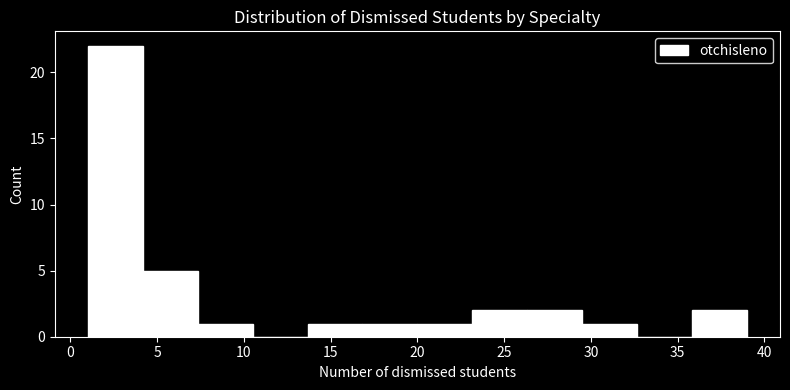

Reading left to right, list every bar in this chart as the range it spans on the x-axis followed by its height. Neither the bar edges nor the heights are printed on the chart, so give them approximately, as read against the axes.

1.0 to 4.0: 22
4.0 to 7.5: 5
7.5 to 10.5: 1
10.5 to 13.5: 0
13.5 to 17.0: 1
17.0 to 20.0: 1
20.0 to 23.0: 1
23.0 to 26.5: 2
26.5 to 29.5: 2
29.5 to 32.5: 1
32.5 to 36.0: 0
36.0 to 39.0: 2